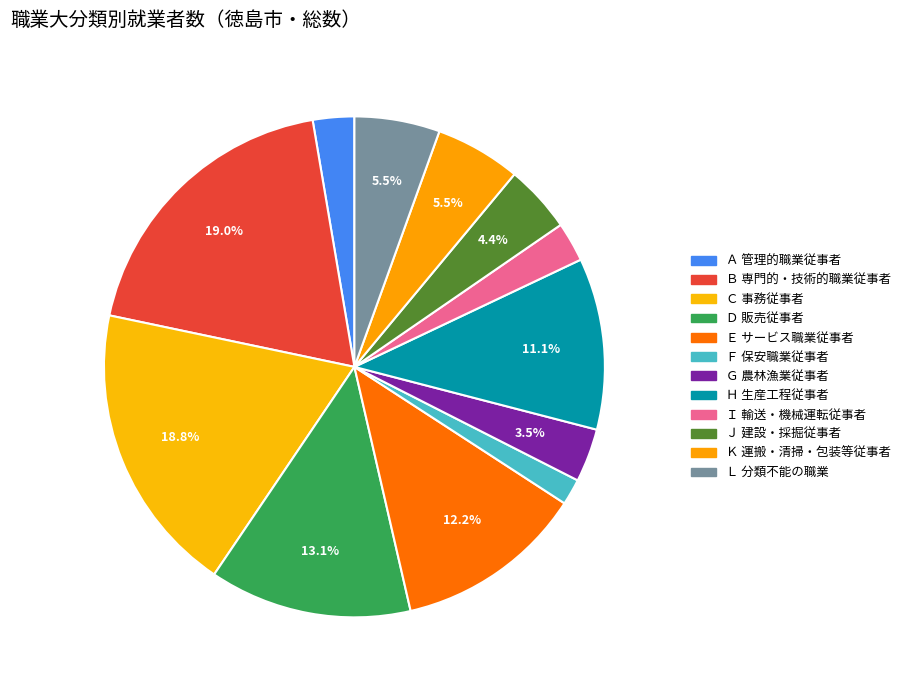

What is the largest slice in the pie chart?

Ｂ 専門的・技術的職業従事者